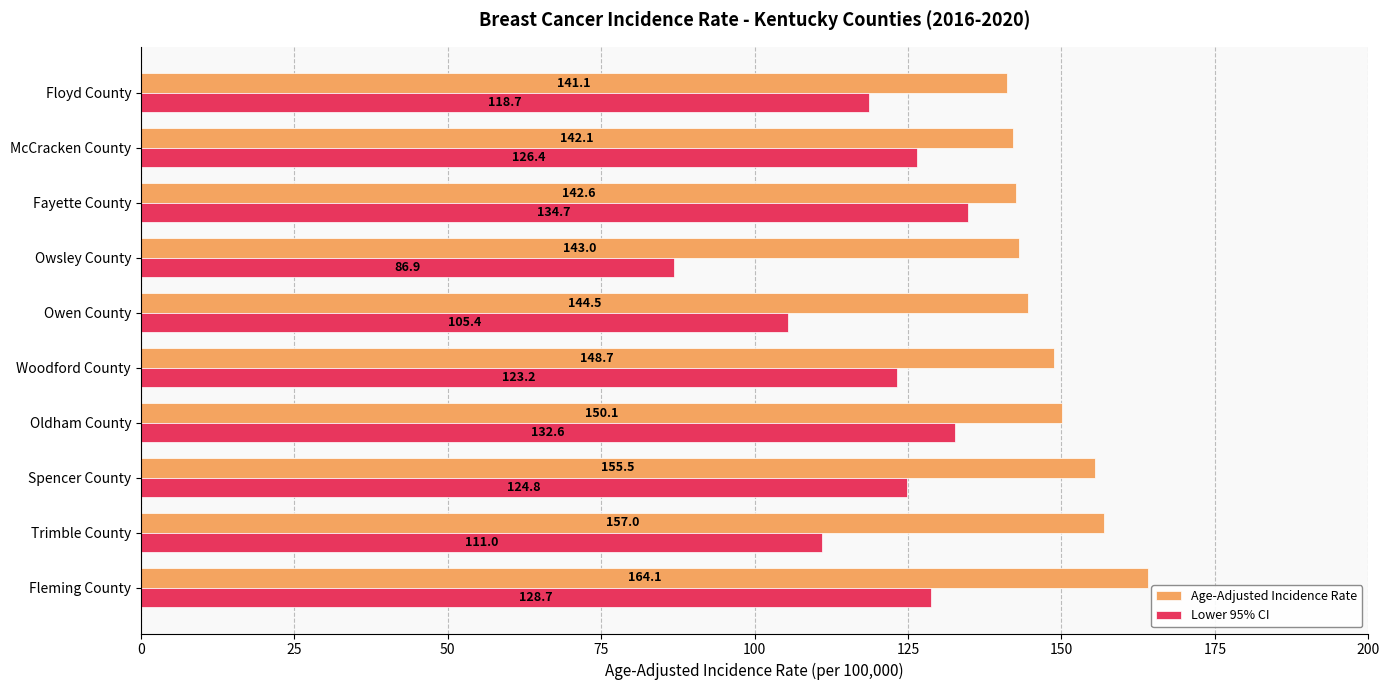

What is the sum of all Lower 95% CI values?

1192.4